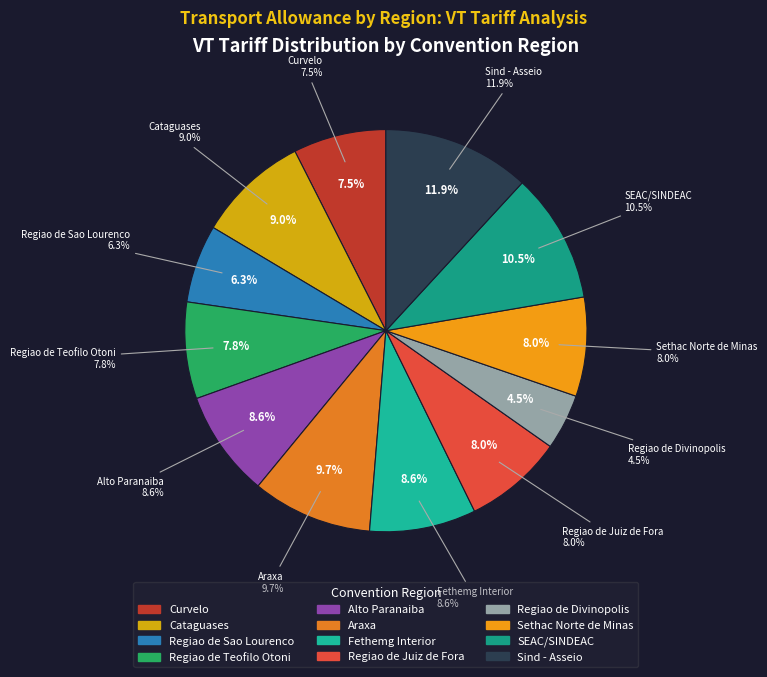

Approximately how many times larger is the value at Cataguases compared to Sethac Norte de Minas?

1.1